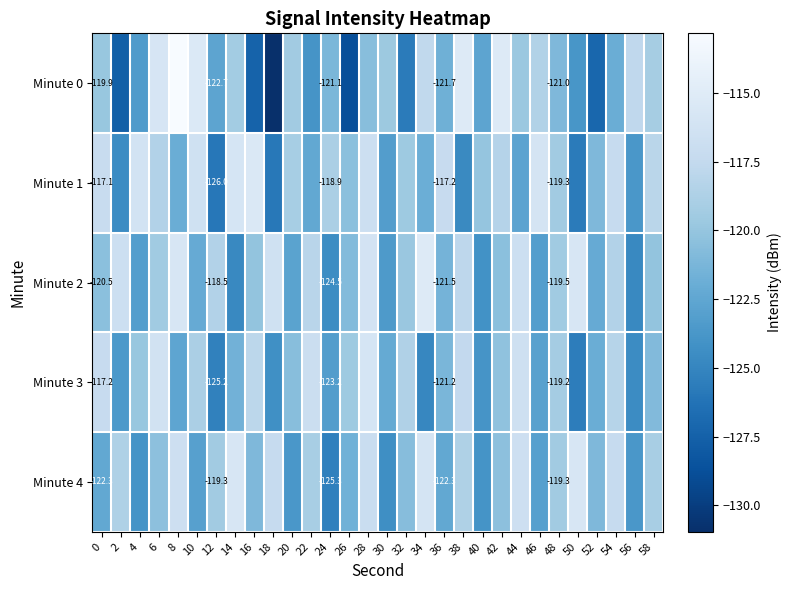

Is the value of Minute 1 at 10 greater than the value of Minute 3 at 32?

Yes